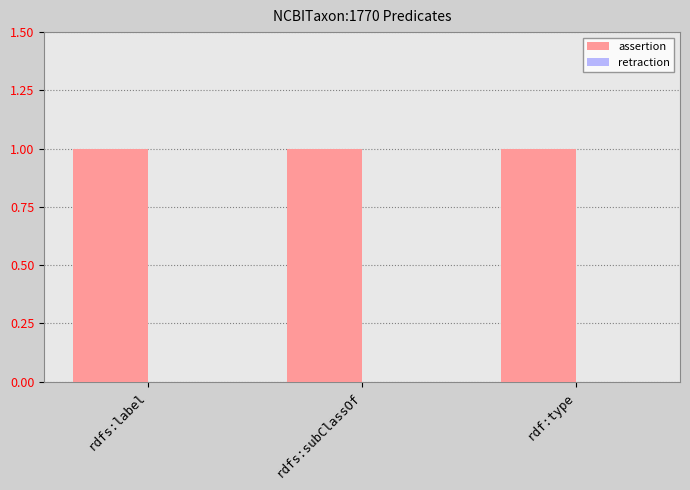

At how many categories does at least one series exceed 0?

3